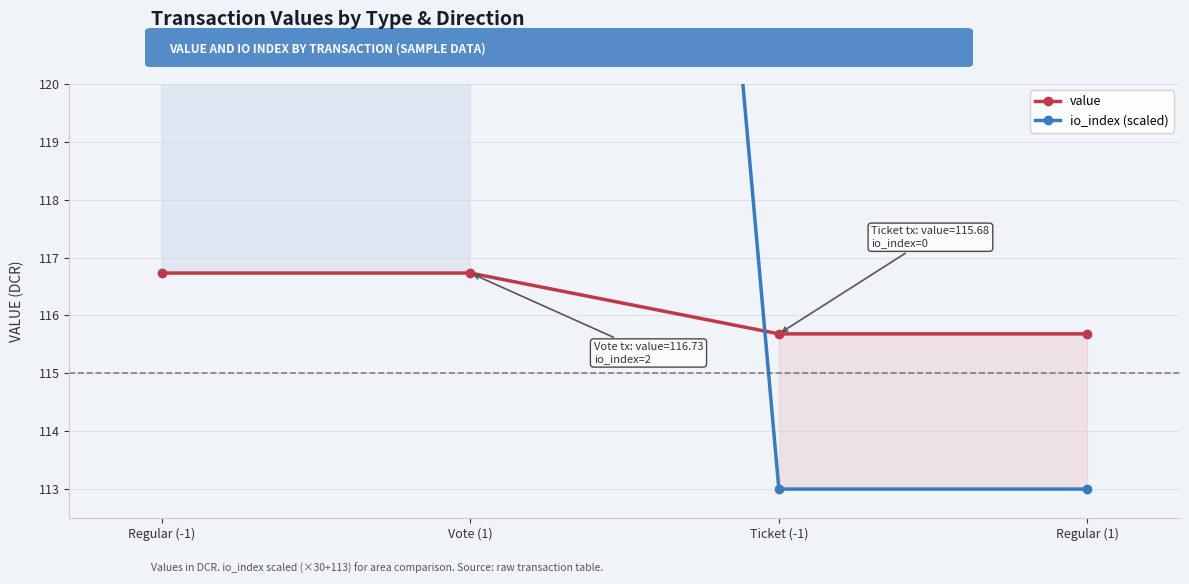

How many lines are shown in the chart?

2